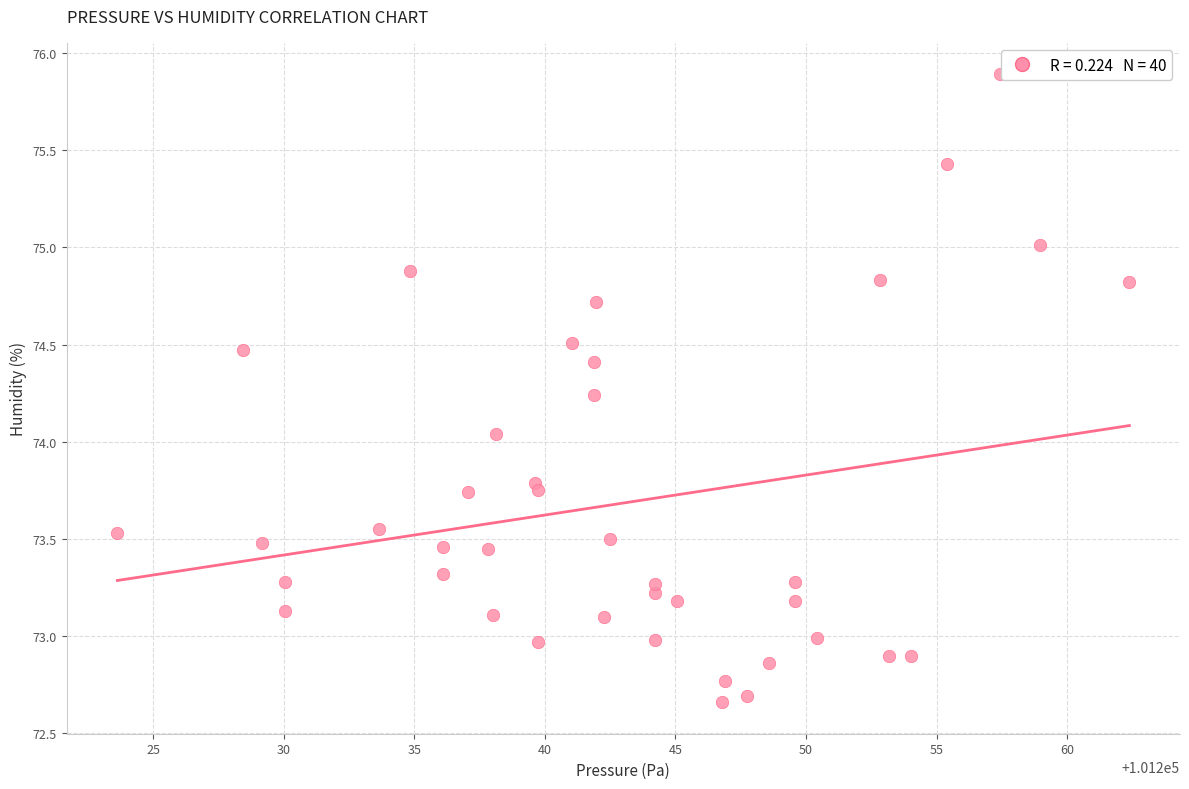

What is the range of Y values (max minus min)?

3.2